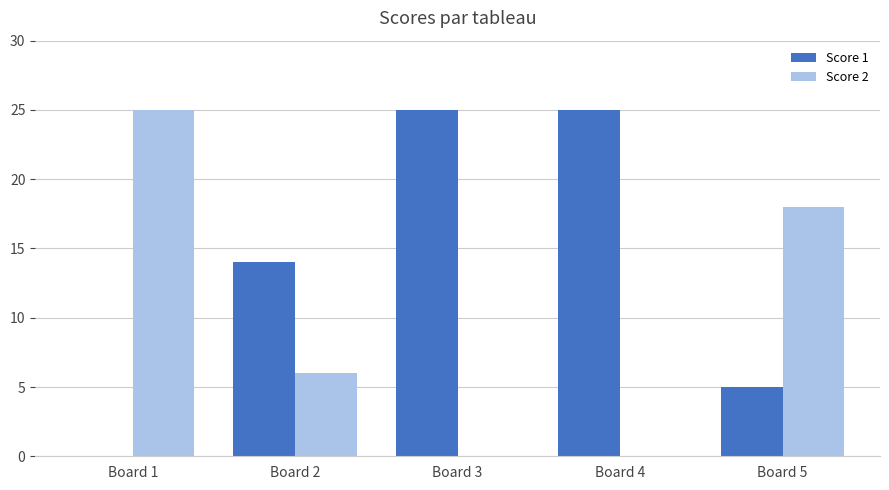

How many series are shown in this chart?

2